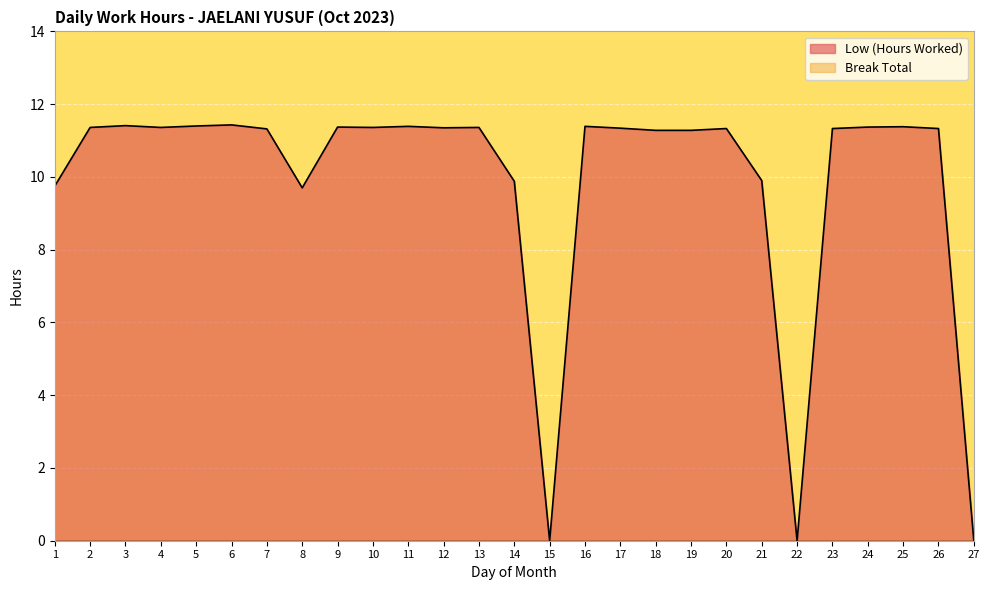

Reading left to right, extract all data points from this chart.

9.8	11.4	11.4	11.4	11.4	11.4	11.3	9.7	11.4	11.4	11.4	11.3	11.4	9.9	0.0	11.4	11.3	11.3	11.3	11.3	9.9	0.0	11.3	11.4	11.4	11.3	0.0